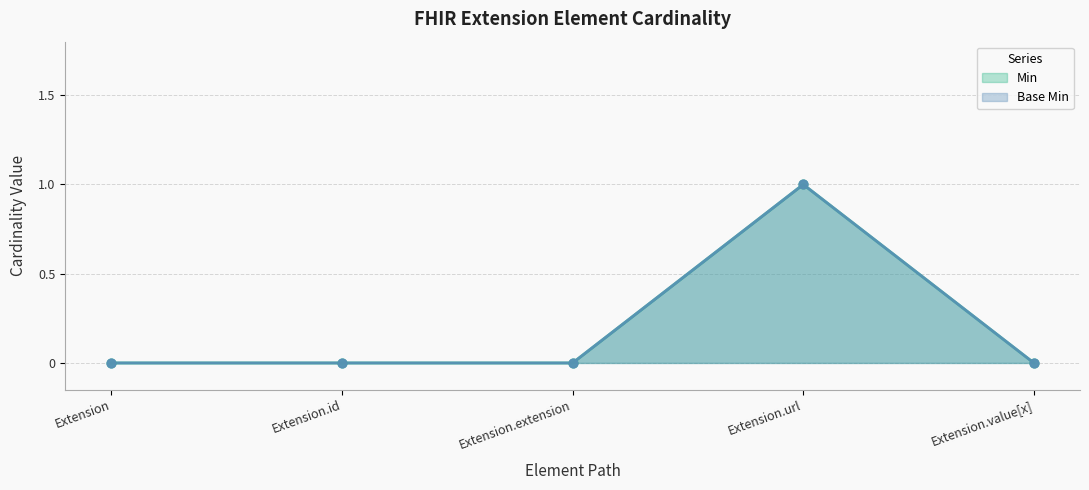

Is the value of Min at Extension.id greater than the value of Base Min at Extension.id?

No